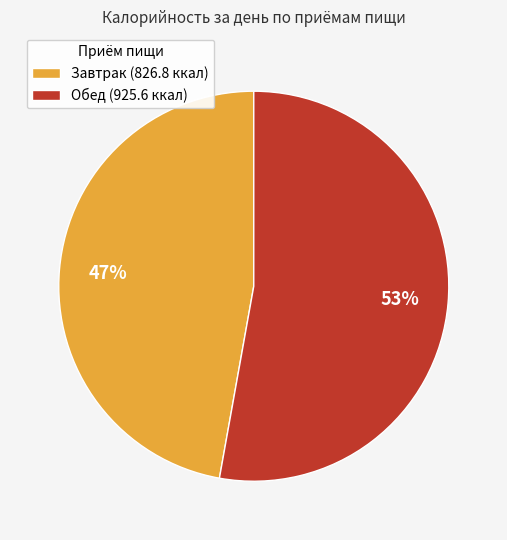

Combined, do Завтрак and Обед account for over 50%?

Yes